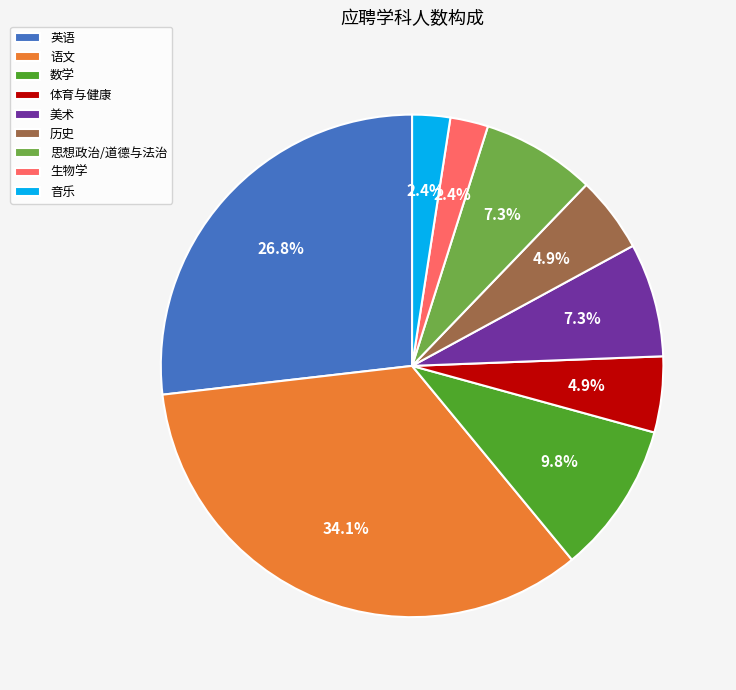

Which category has the biggest portion of the pie?

语文